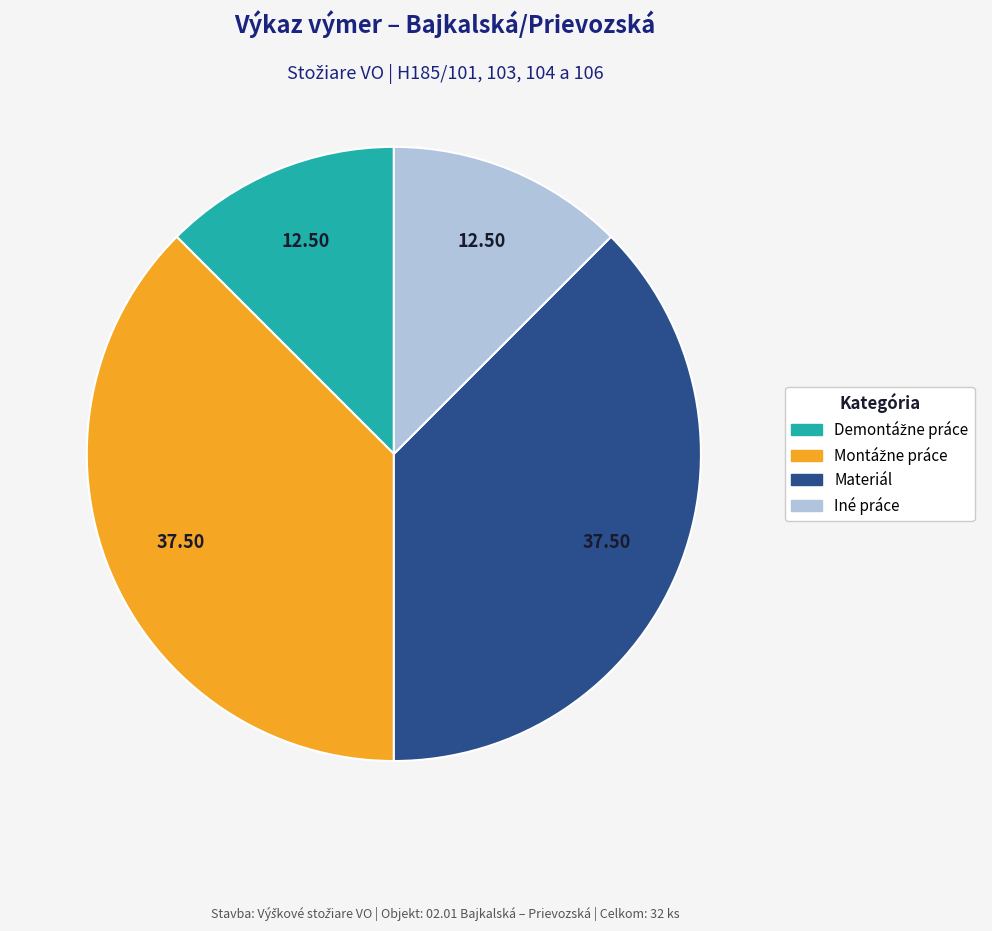

Is Iné práce the majority of the pie?

No